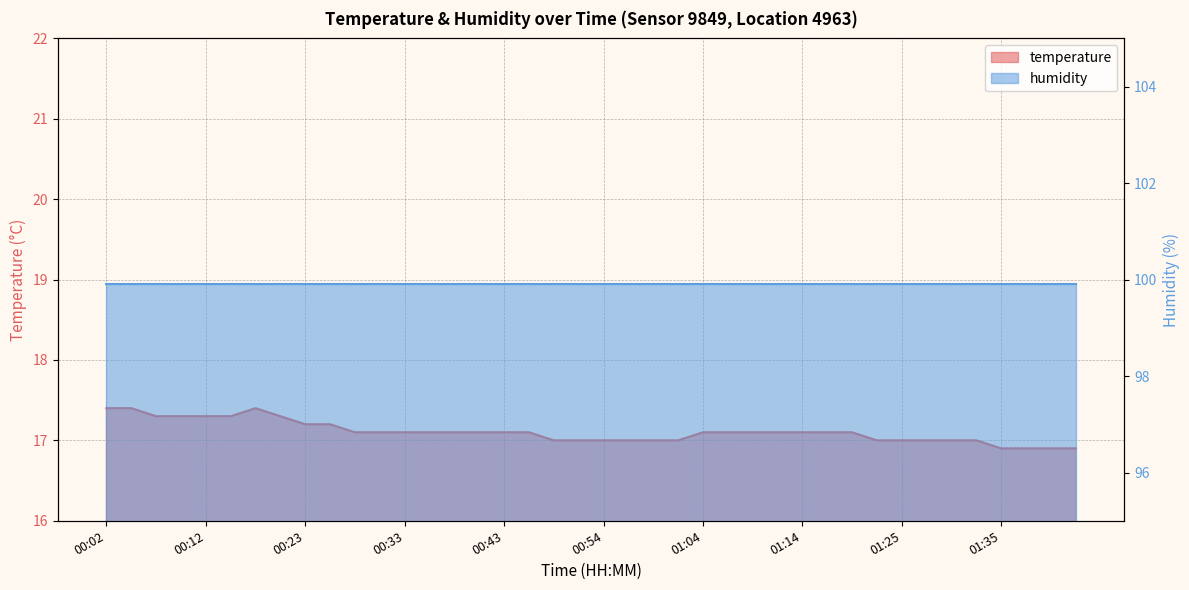

What is the value of the 11th point from the left?

17.1